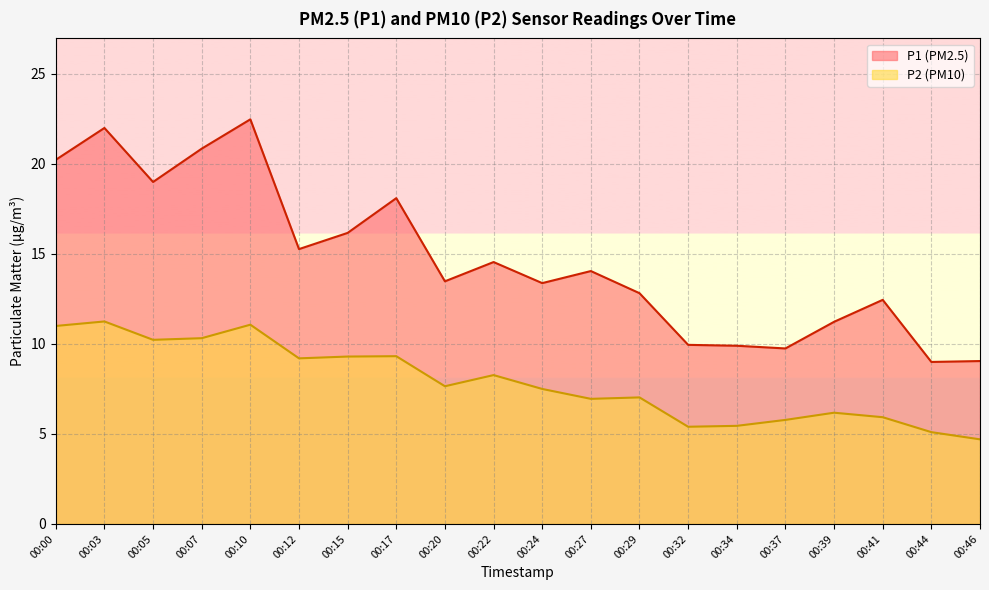

At which category is the sum across all series the highest?

00:10